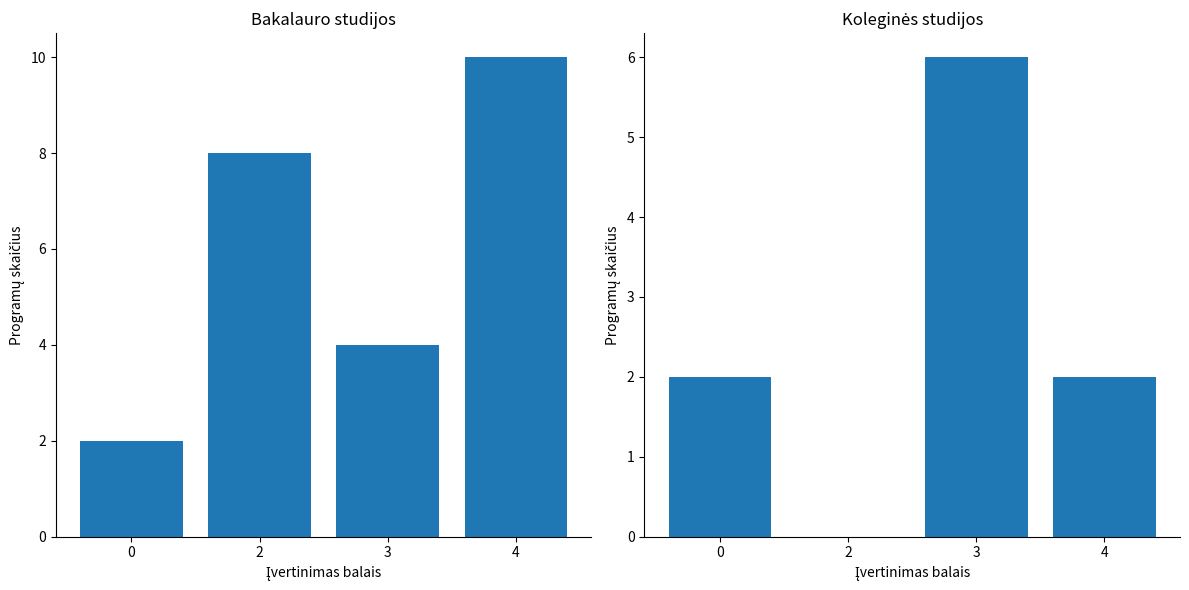

How many Koleginės studijos values are between 2 and 6?

3